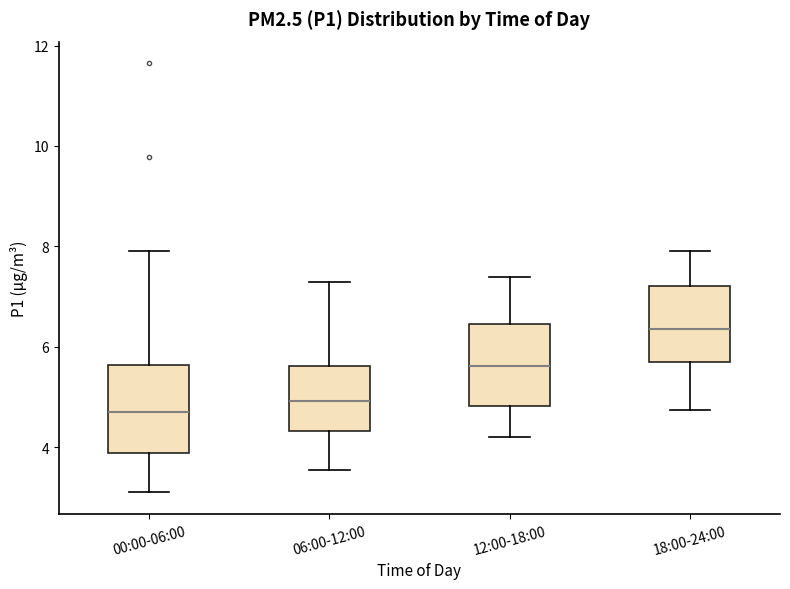

Where is the lower edge of the box for 12:00-18:00 on the y-axis? The values are not printed on the chart, so give them approximately, as read against the axis.

4.8